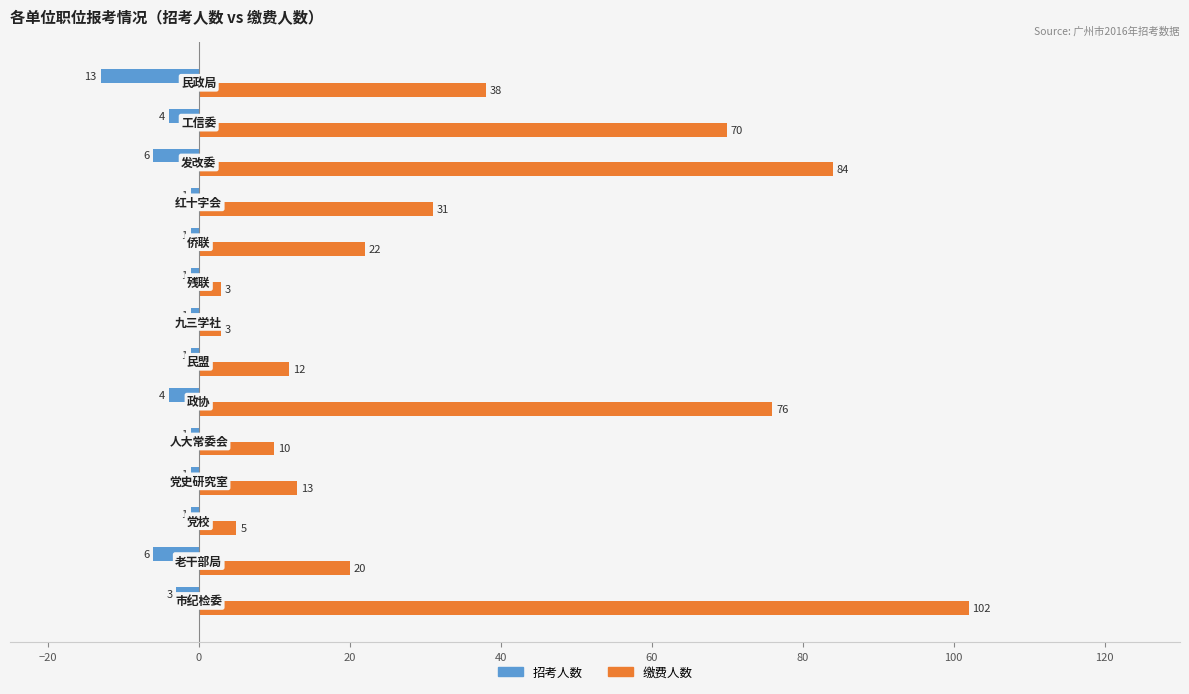

What is the difference between the maximum and second lowest values in the 缴费人数 series?

99